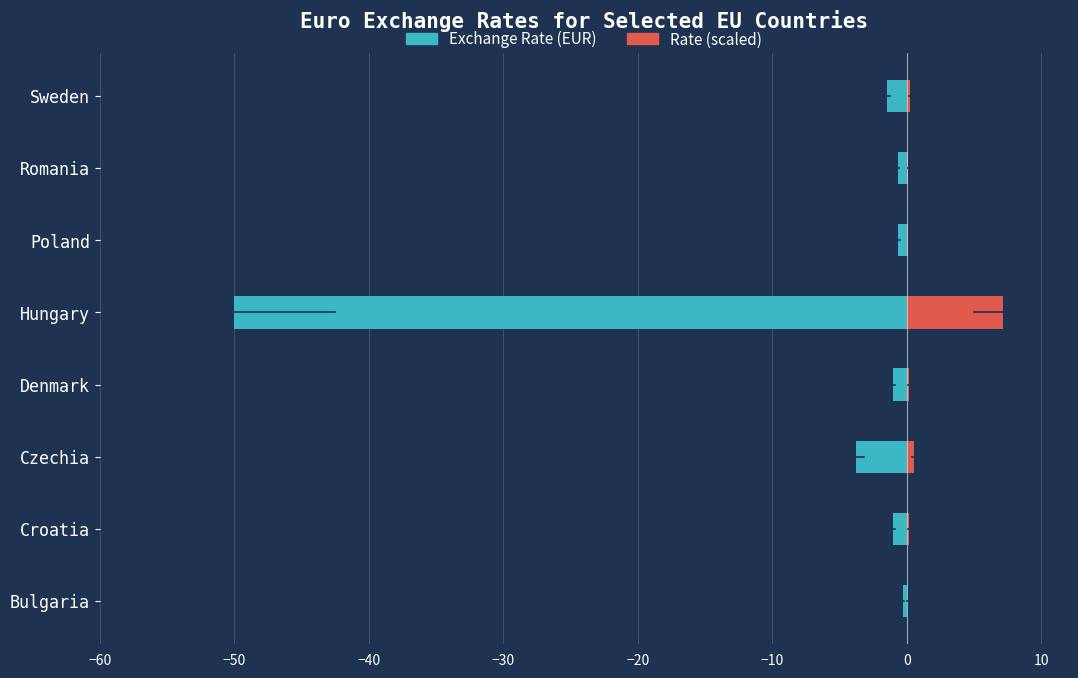

What position from the right is Denmark?

5